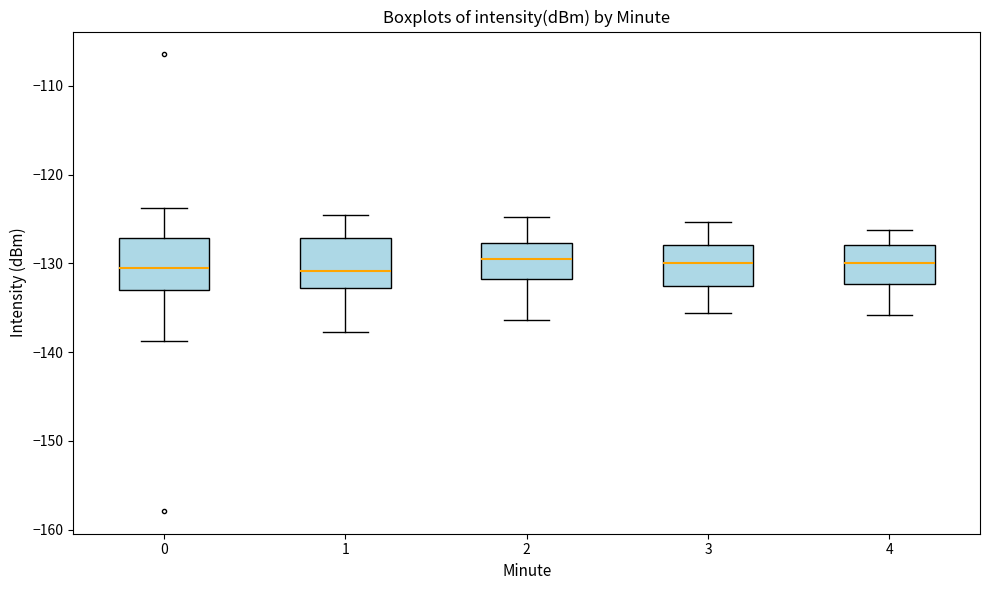

Reading left to right, read every box against the y-axis: the position of its median line, the range the box covers, and the ends of its whiskers. The values are not printed on the chart, so give them approximately, as read against the axis.

0: median -131, box -133 to -127, whiskers -139 to -124
1: median -131, box -133 to -127, whiskers -138 to -125
2: median -130, box -132 to -128, whiskers -136 to -125
3: median -130, box -133 to -128, whiskers -136 to -125
4: median -130, box -132 to -128, whiskers -136 to -126